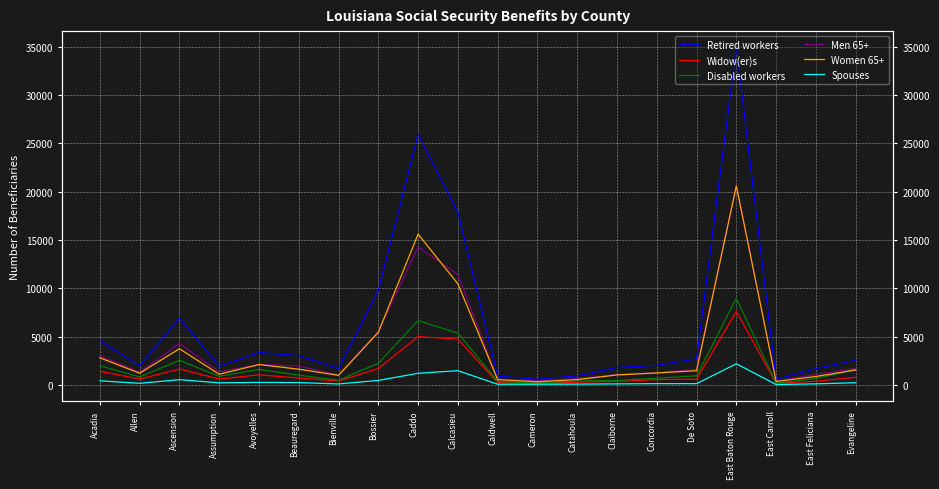

What is the minimum value for Spouses?

32